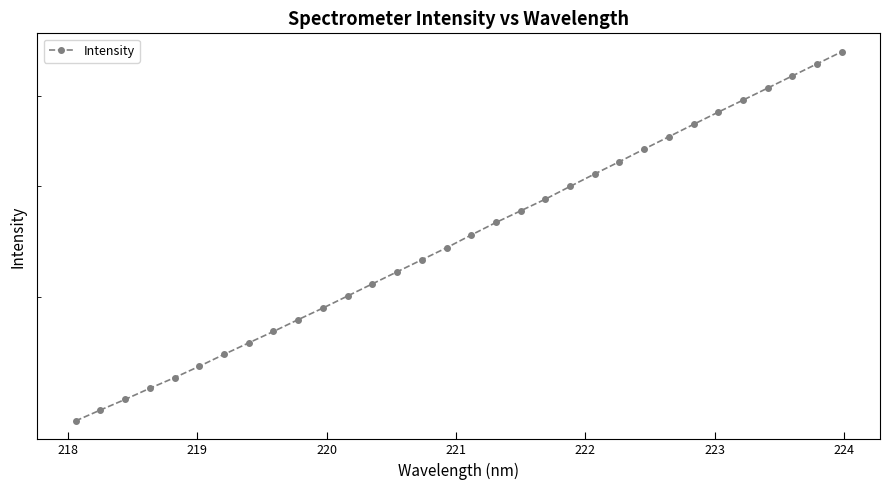

What is the value of the 5th point from the left?

3403.6